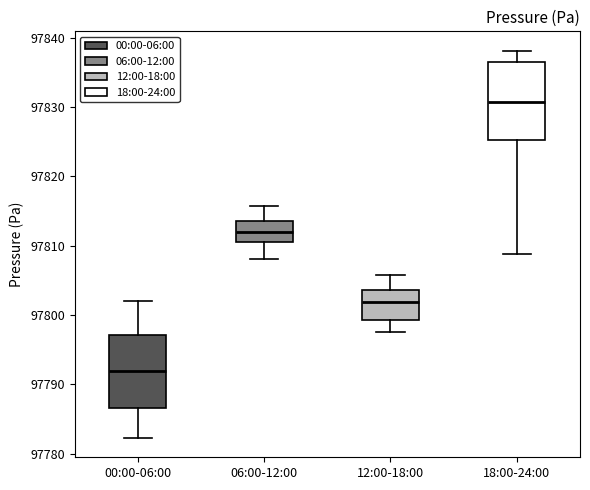

Reading left to right, read every box against the y-axis: the position of its median line, the range the box covers, and the ends of its whiskers. The values are not printed on the chart, so give them approximately, as read against the axis.

00:00-06:00: median 97792, box 97787 to 97797, whiskers 97782 to 97802
06:00-12:00: median 97812, box 97810 to 97814, whiskers 97808 to 97816
12:00-18:00: median 97802, box 97799 to 97804, whiskers 97798 to 97806
18:00-24:00: median 97831, box 97825 to 97836, whiskers 97809 to 97838